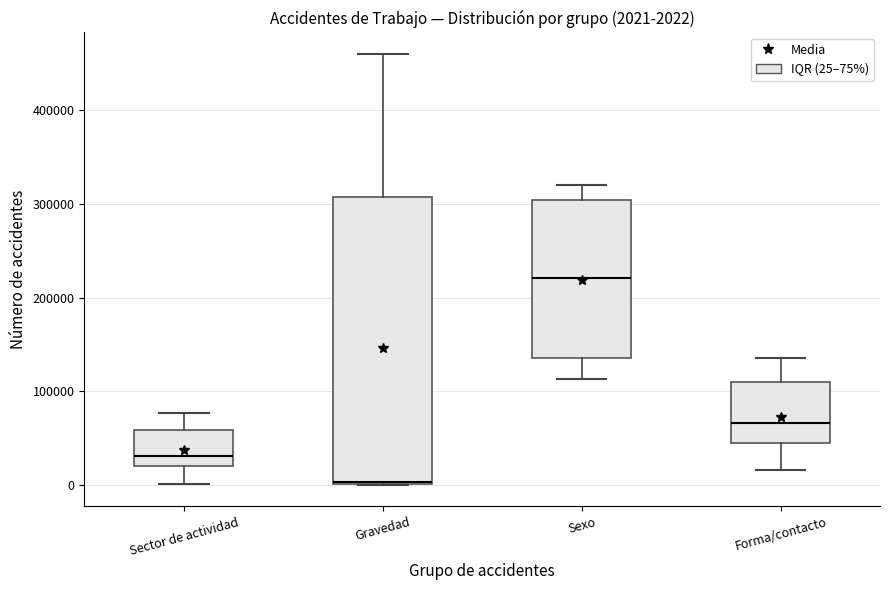

Which box is the tallest, from its lower edge to its upper edge?

Gravedad